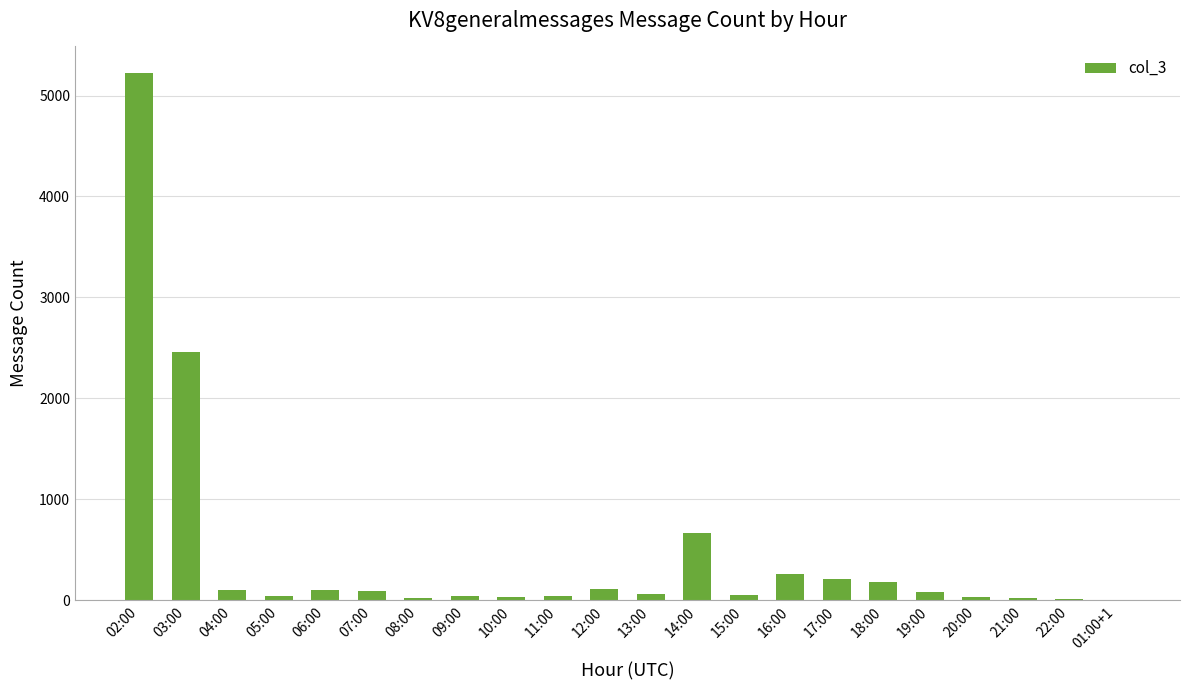

What is the sum of all values?

9875